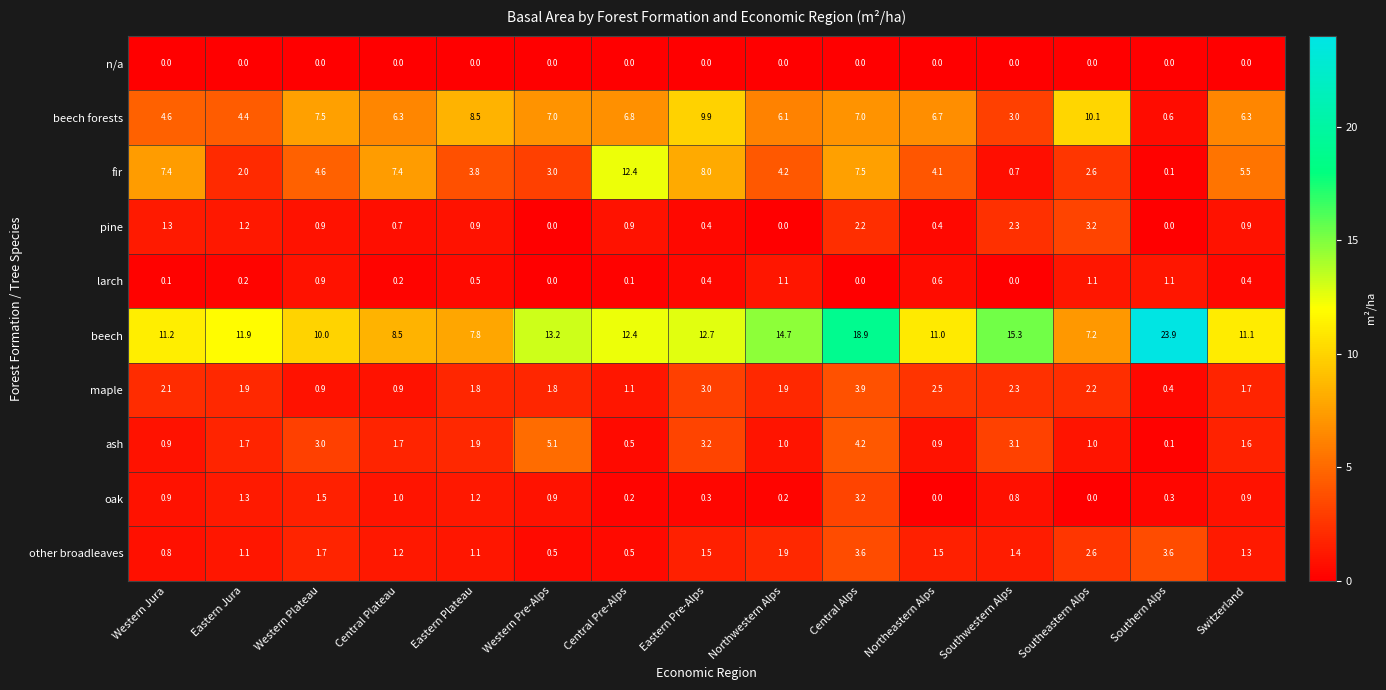

True or false: beech has a value of 11.4 at Southeastern Alps.

False